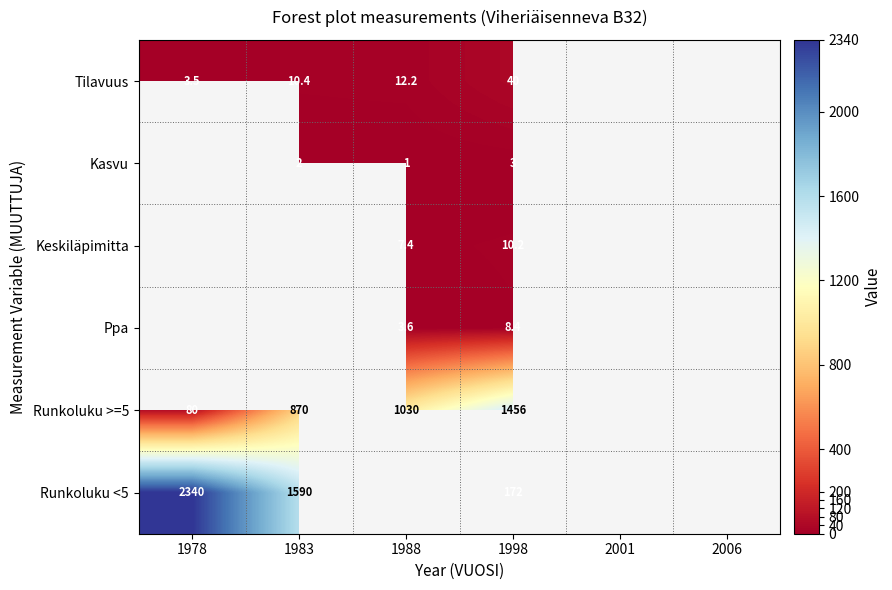

Which label corresponds to the largest value in the chart?

1978